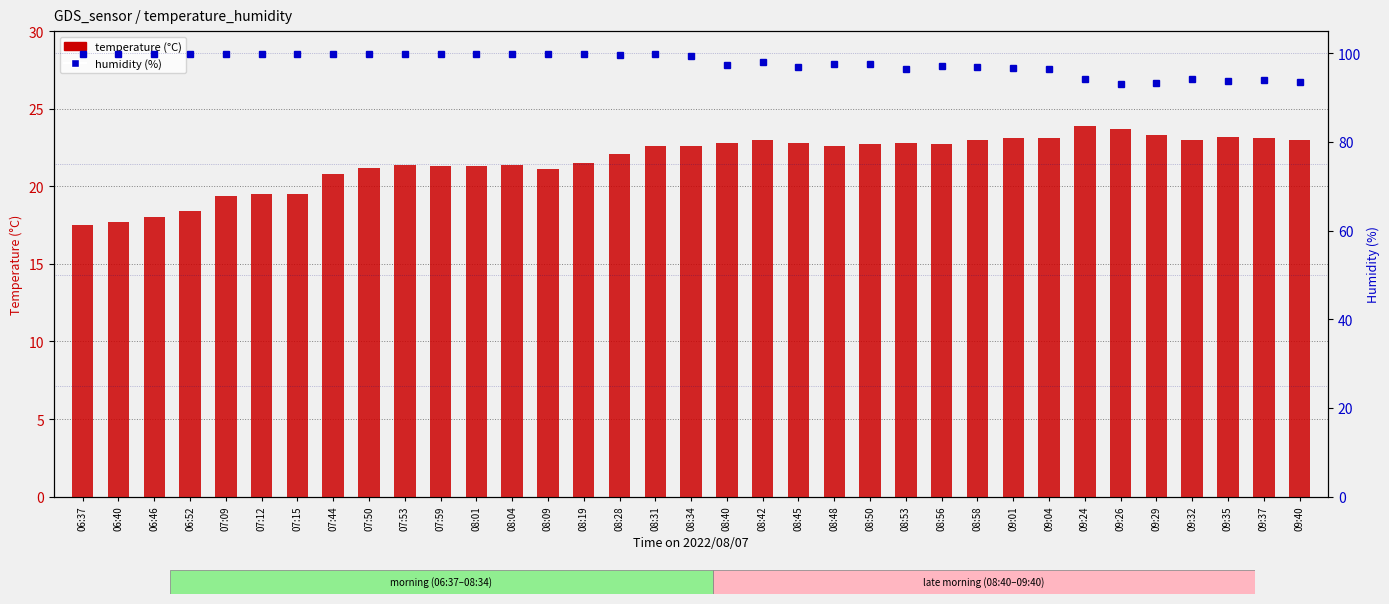

The value of temperature (°C) at 09:35 is 9.5. True or false?

False